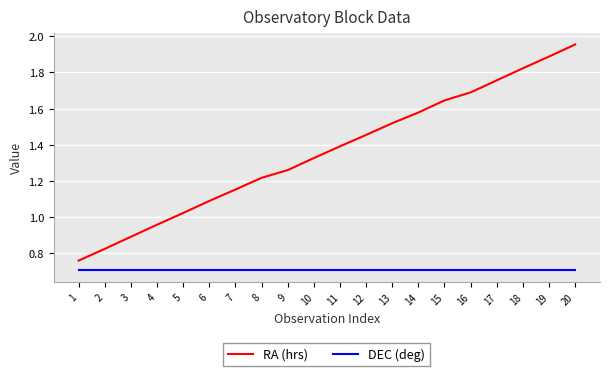

Which series has the largest total across all categories?

RA (hrs)